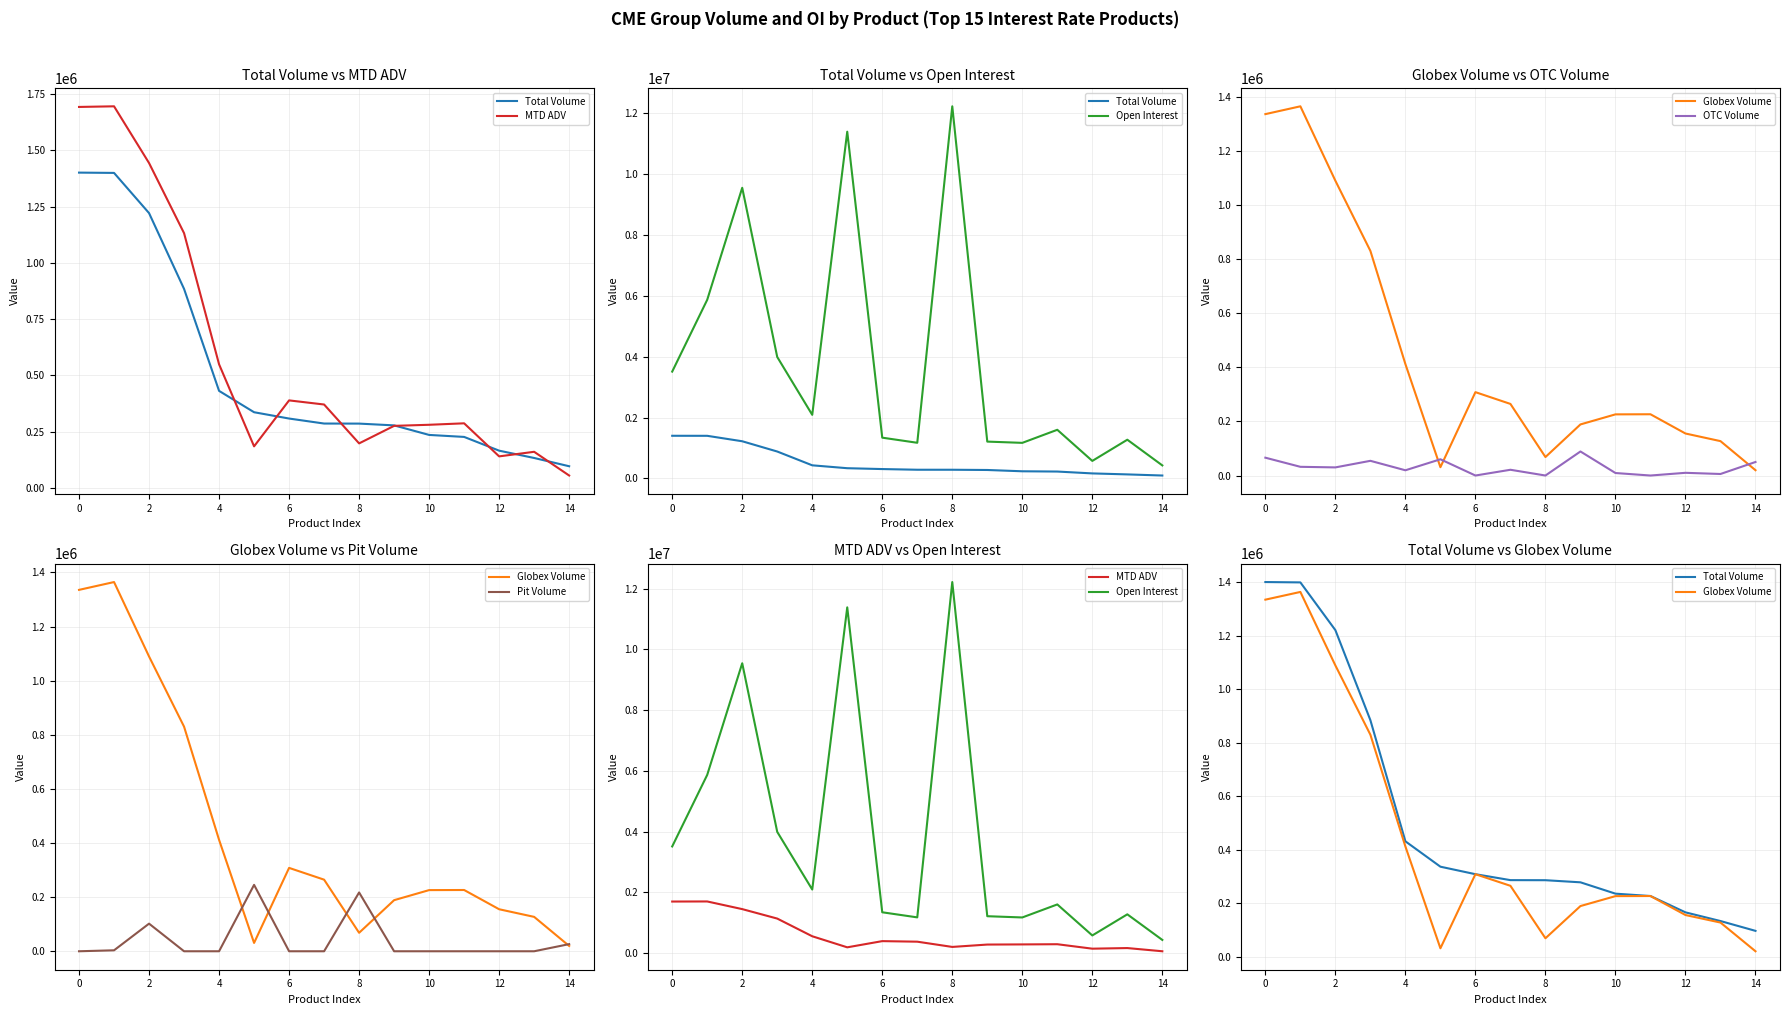

Which series has the largest range (max minus min)?

Open Interest